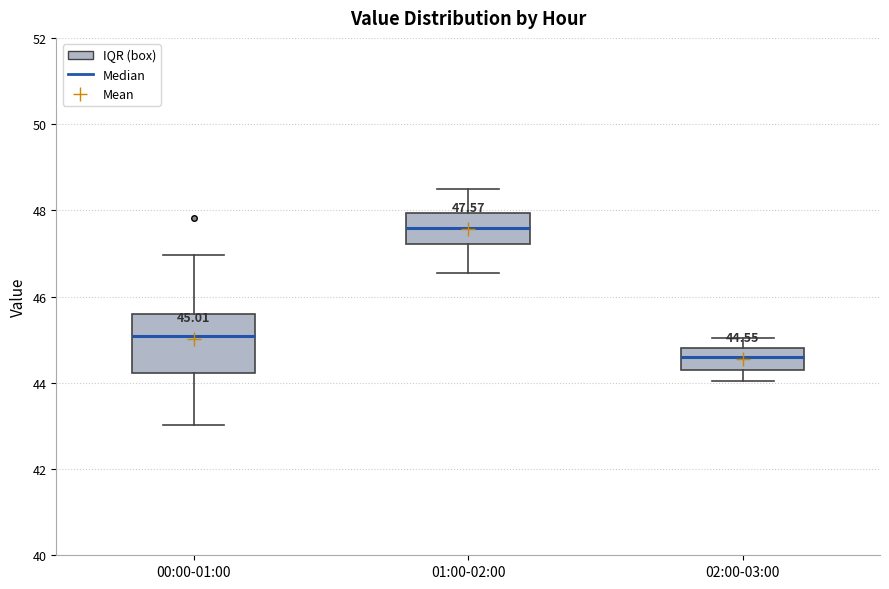

Which box has the lowest median line?

02:00-03:00